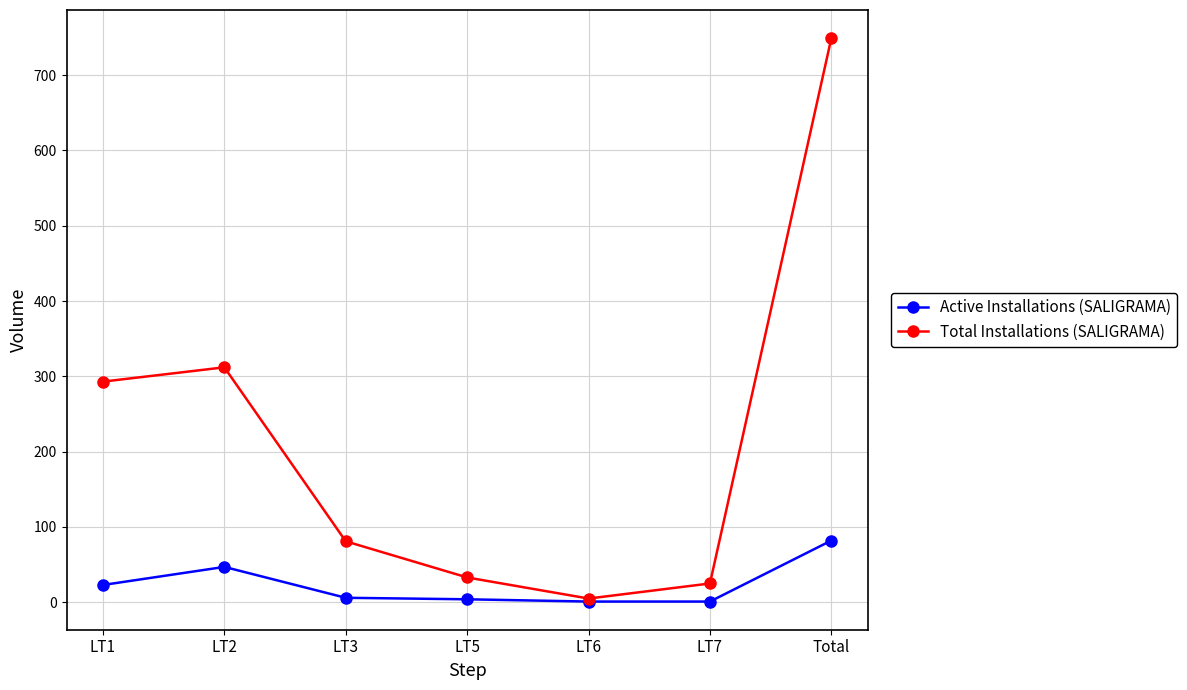

The value of Total Installations (SALIGRAMA) at LT1 is 383. True or false?

False